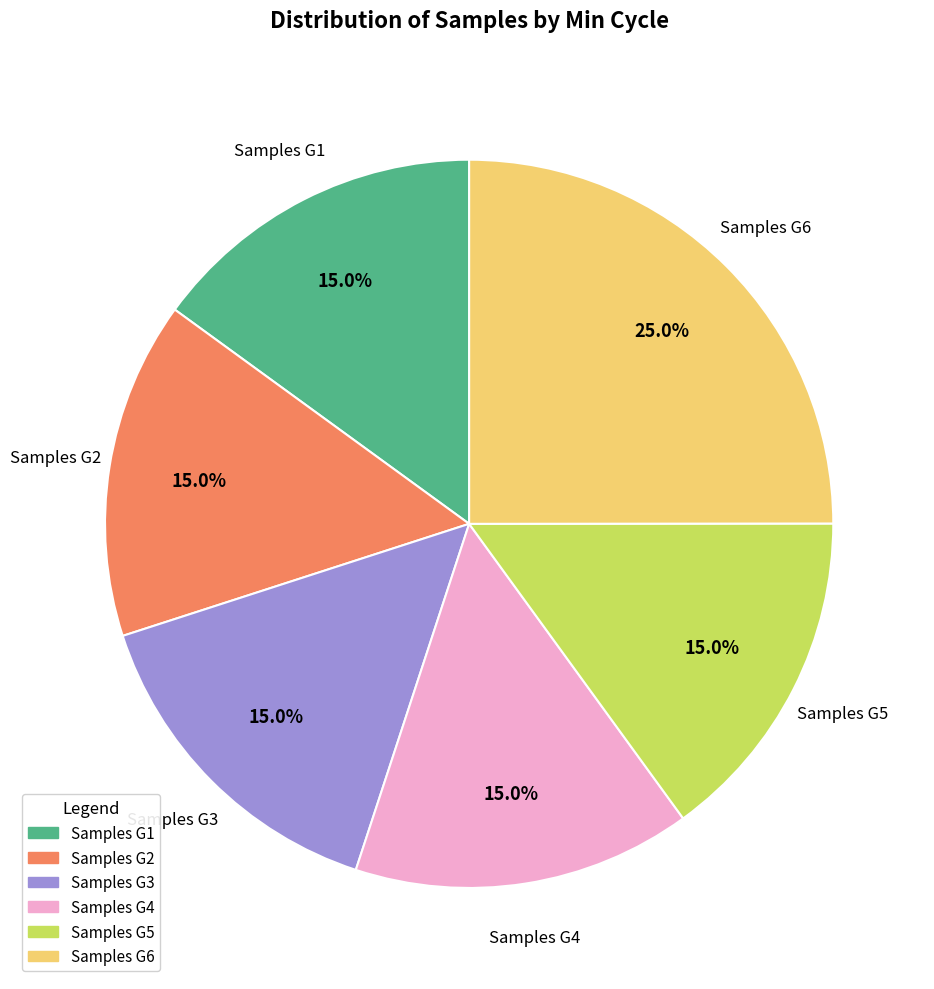

What is the total percentage of Samples G2 and Samples G5?

30.0%